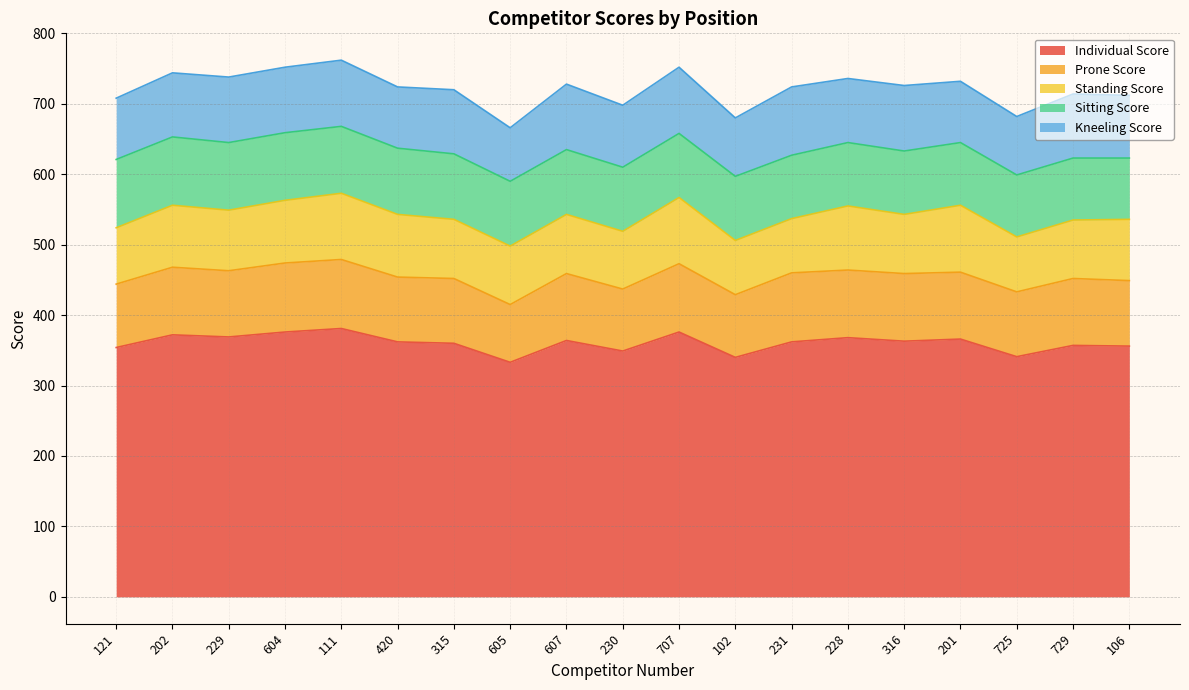

Where does the Sitting Score series first go above 91?

121